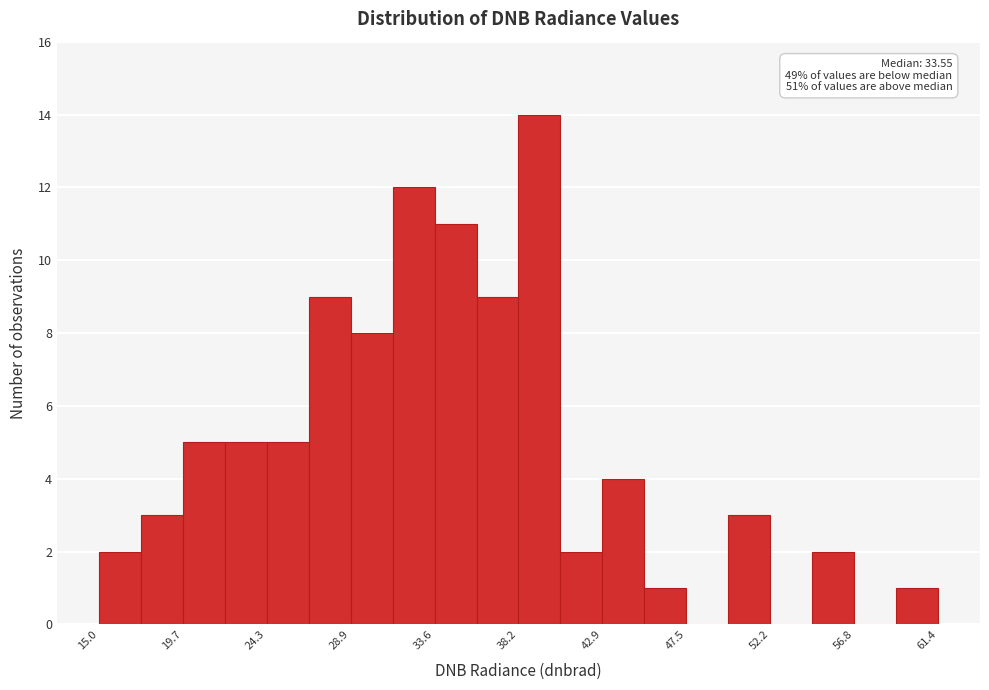

Over which range of the x-axis is the bar tallest?

38.0 to 40.5